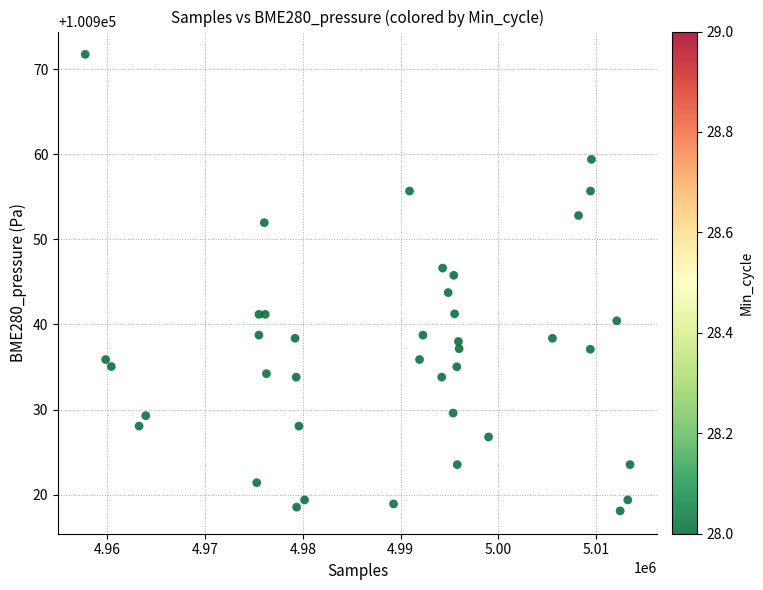

What is the range of X values (max minus min)?

55683.0